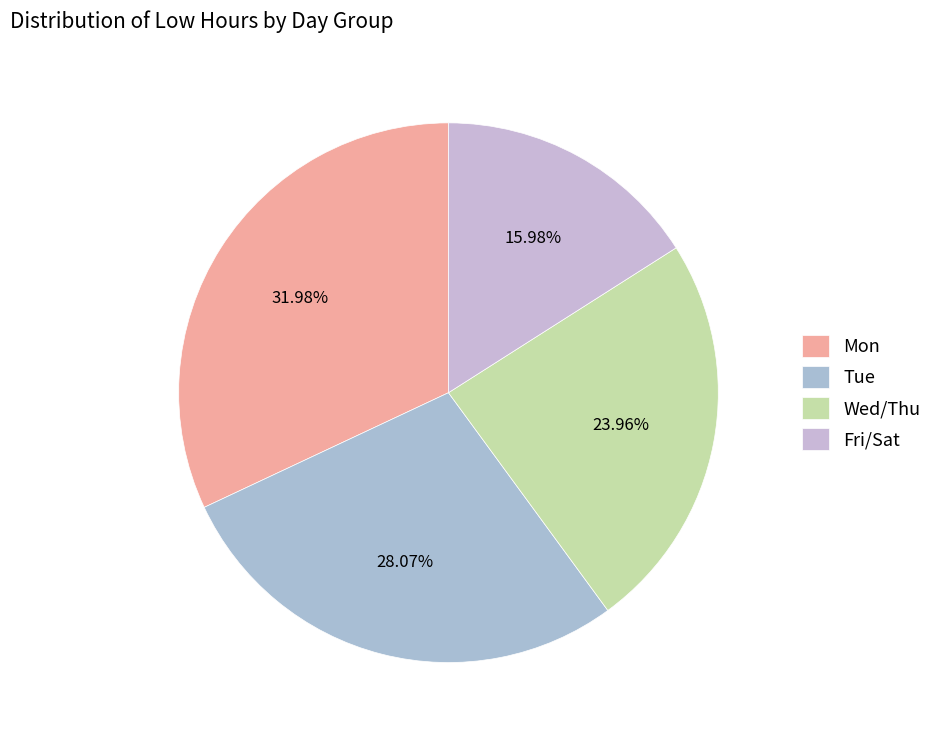

Which category has the smallest portion of the pie?

Fri/Sat